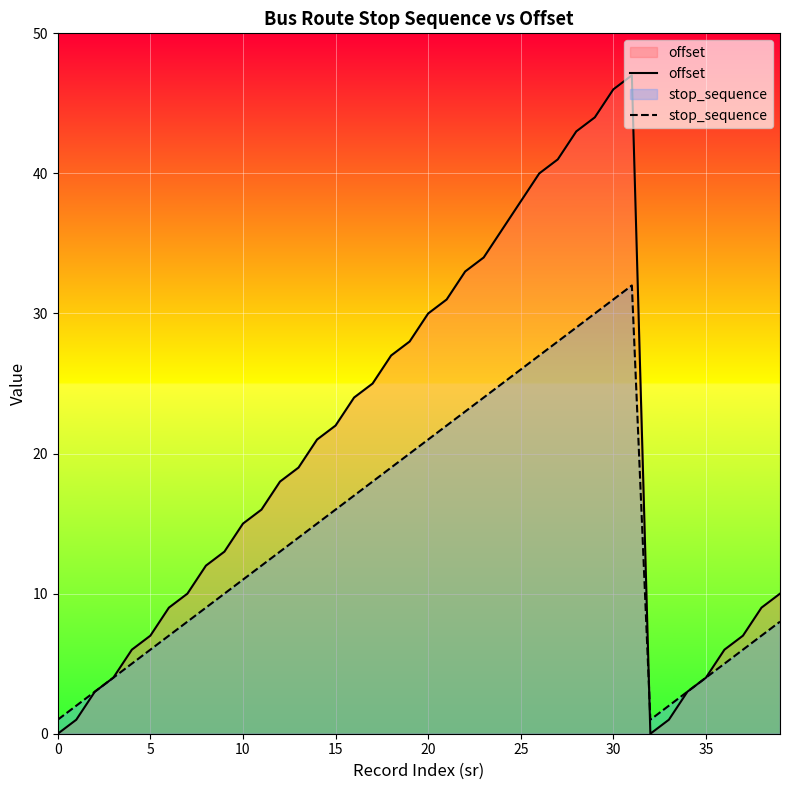

Reading left to right, extract all data points from this chart.

offset: 0	1	3	4	6	7	9	10	12	13	15	16	18	19	21	22	24	25	27	28	30	31	33	34	36	38	40	41	43	44	46	47	0	1	3	4	6	7	9	10
stop_sequence: 1	2	3	4	5	6	7	8	9	10	11	12	13	14	15	16	17	18	19	20	21	22	23	24	25	26	27	28	29	30	31	32	1	2	3	4	5	6	7	8